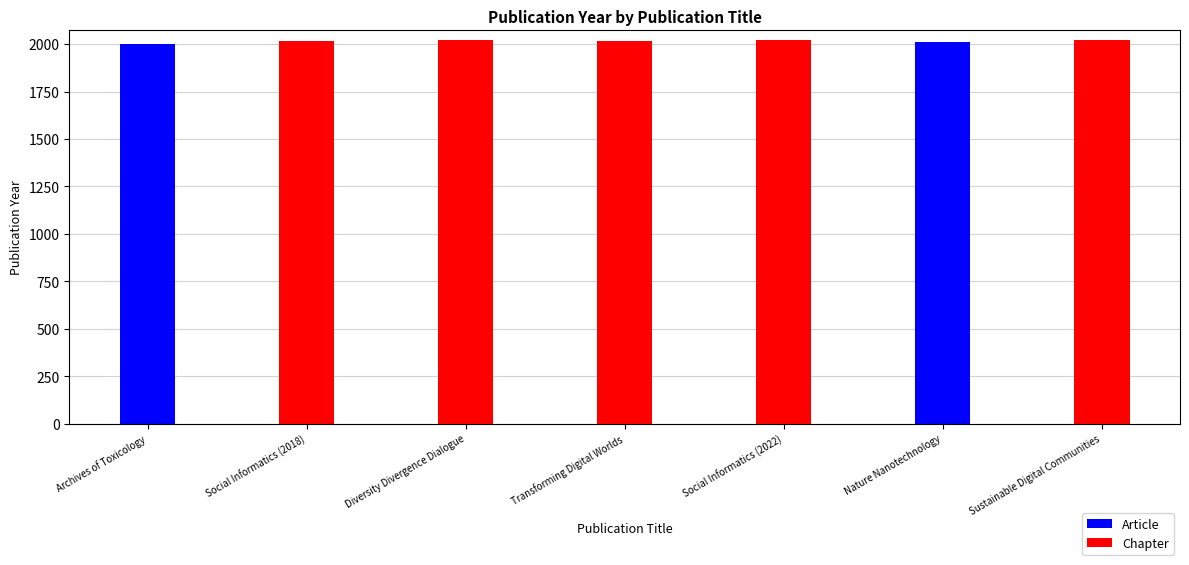

What is the average value?

2020